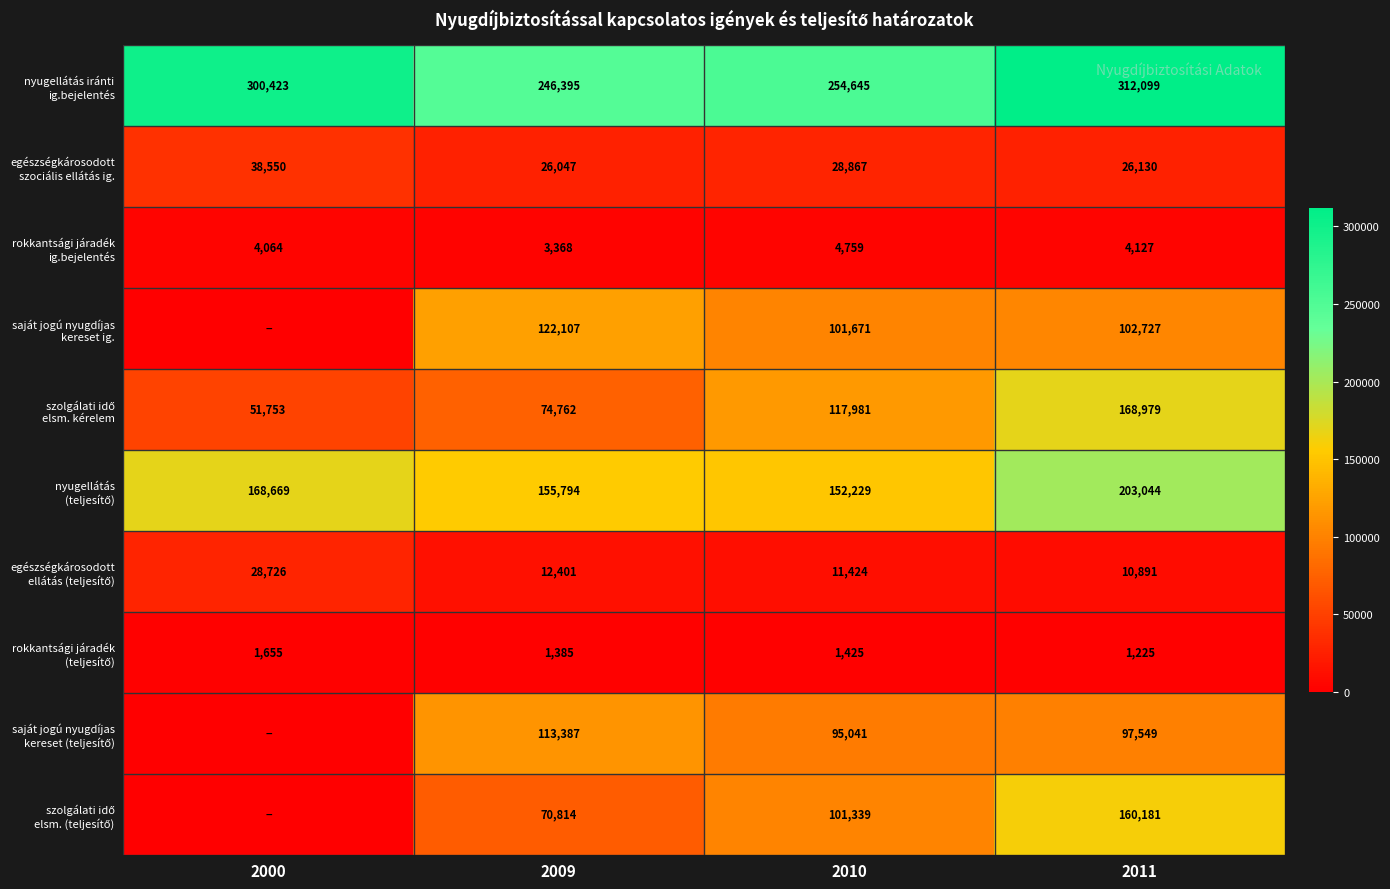

What is the total value across all series at 2011?

1086952